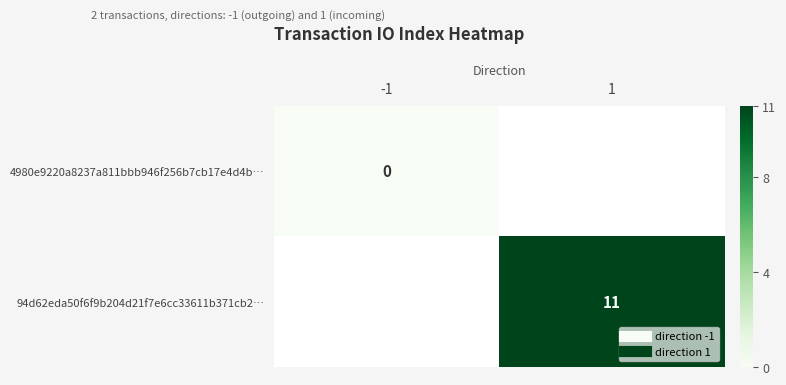

Which series has the largest range (max minus min)?

4980e9220a8237a811bbb946f256b7cb17e4d4b…